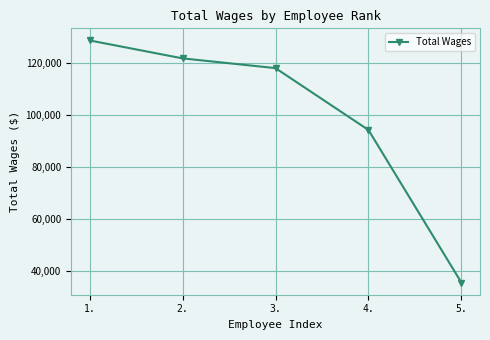

Is this an area chart (filled region under the line)?

No